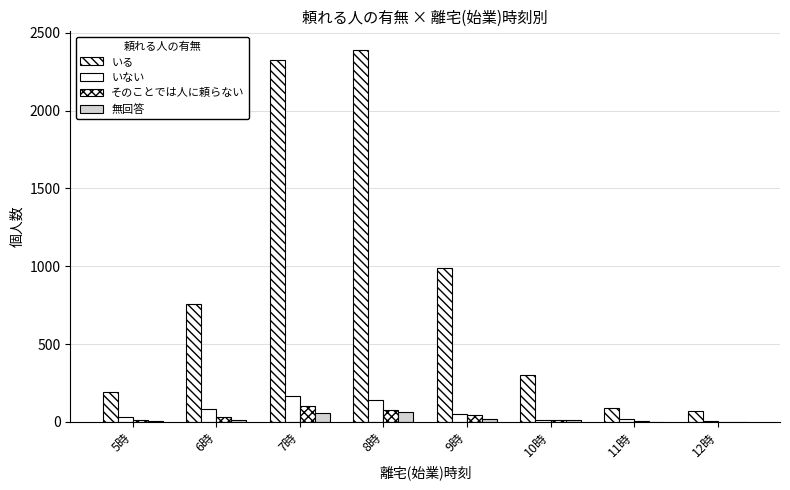

Does the chart contain stacked bars?

No